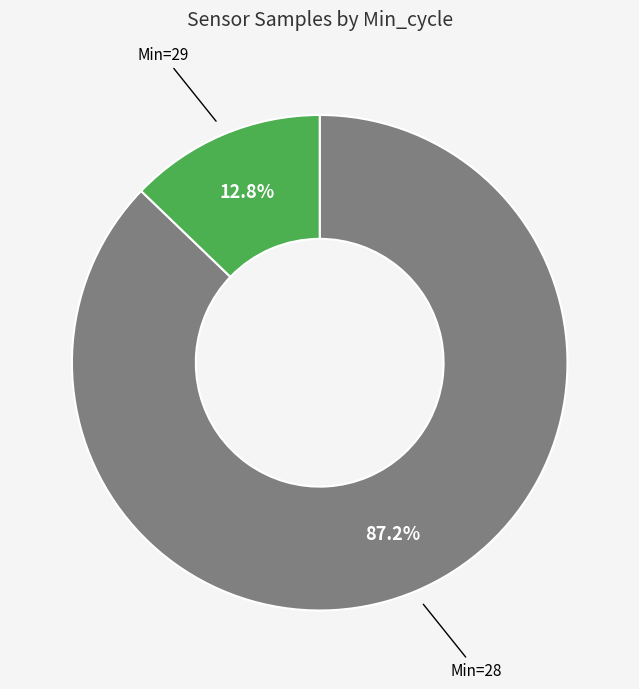

How many segments does this pie chart have?

2